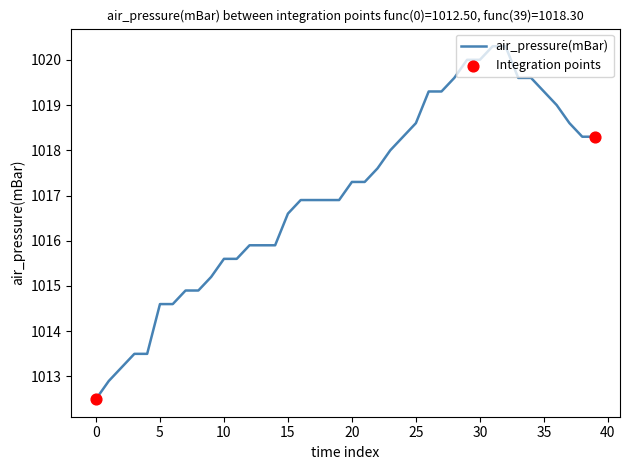

What is the maximum value shown in the chart?

1020.3